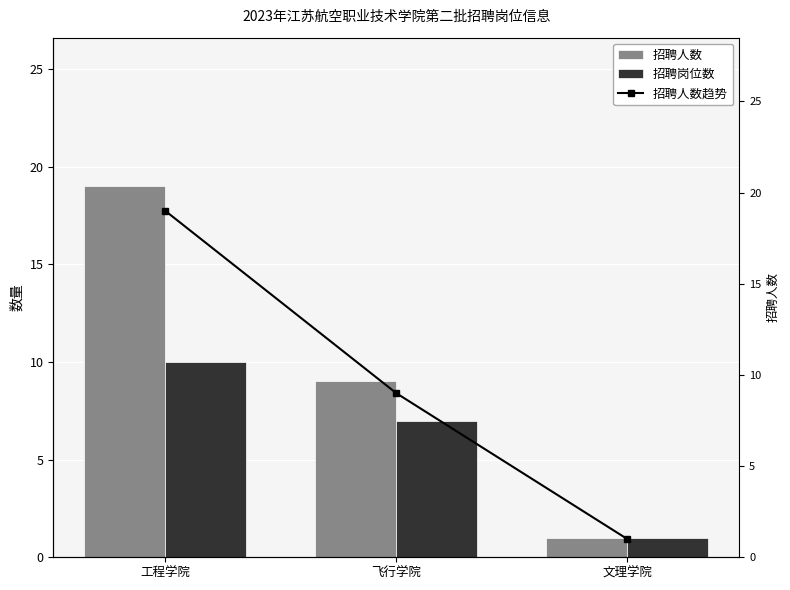

The 招聘岗位数 series shows 0 at 文理学院. True or false?

False